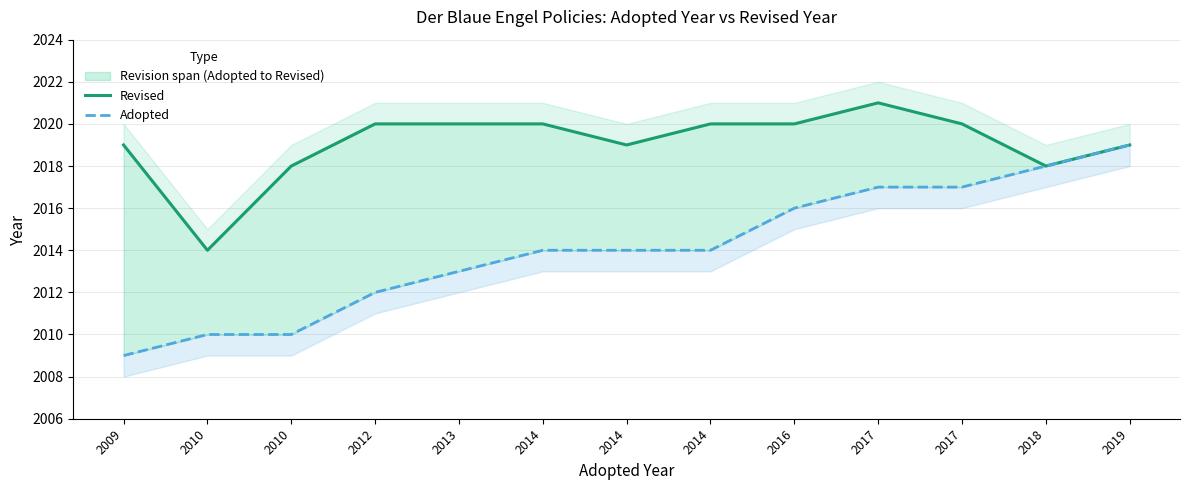

Does the chart have visible grid lines?

Yes